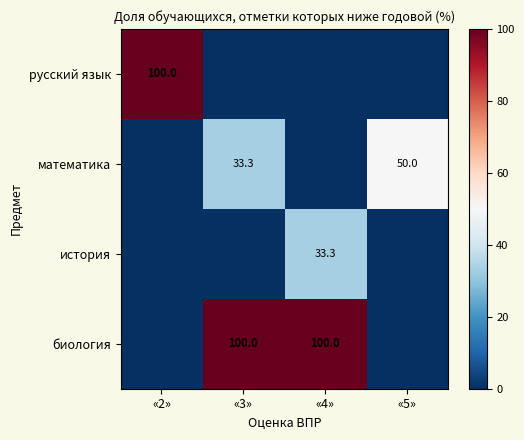

True or false: история has a value of 33.3 at «4».

True